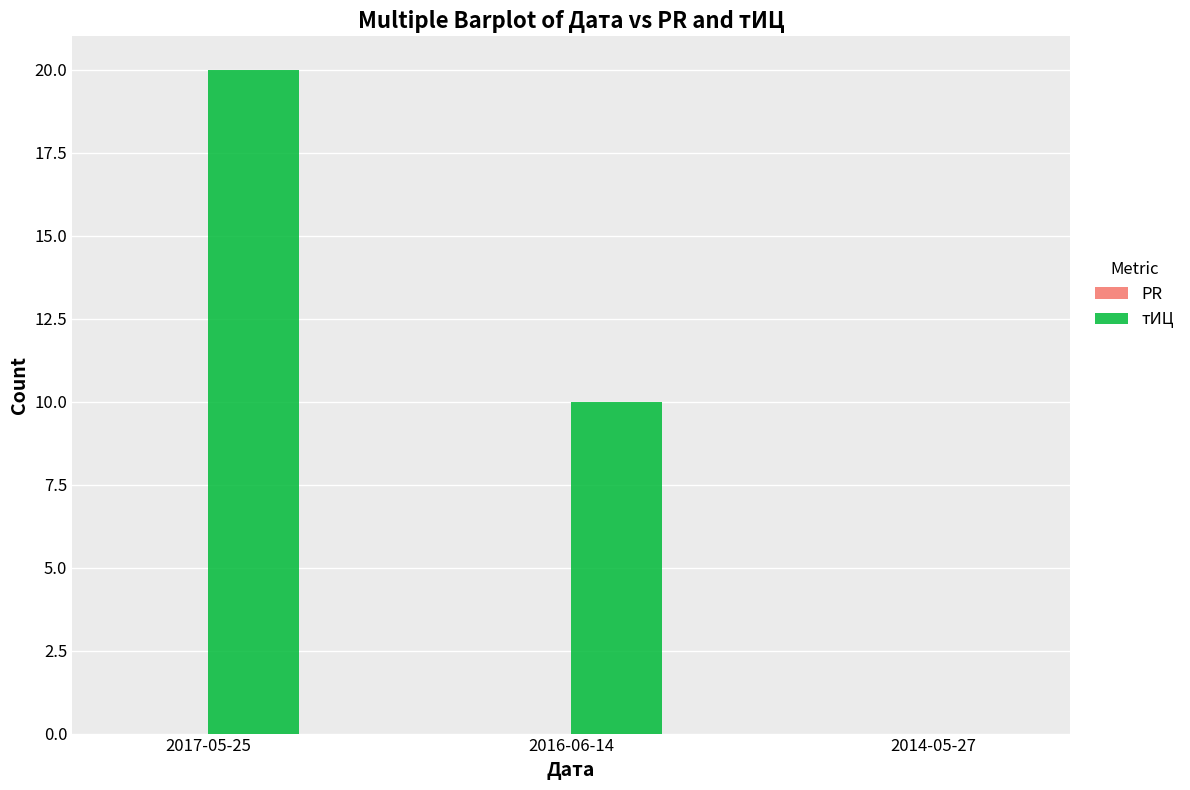

What is the sum of all values?

30